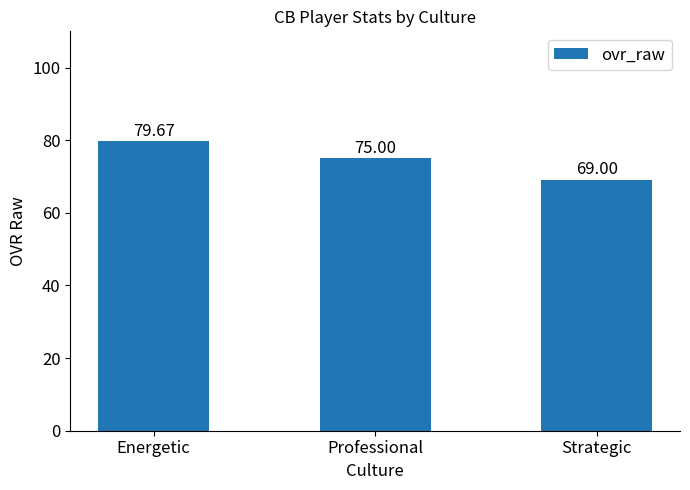

Reading left to right, transcribe all the data shown in this chart.

Energetic=79.7	Professional=75.0	Strategic=69.0